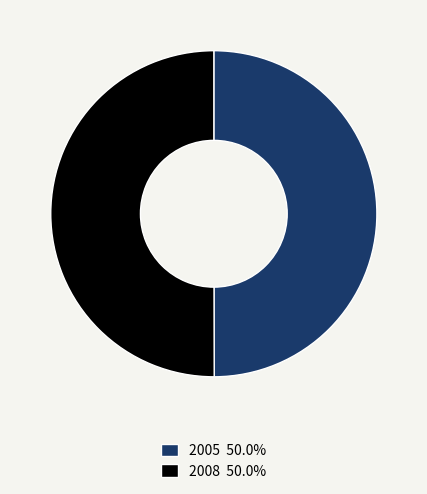

Is the sum of 2008 50.0% and 2005 50.0% greater than half?

Yes